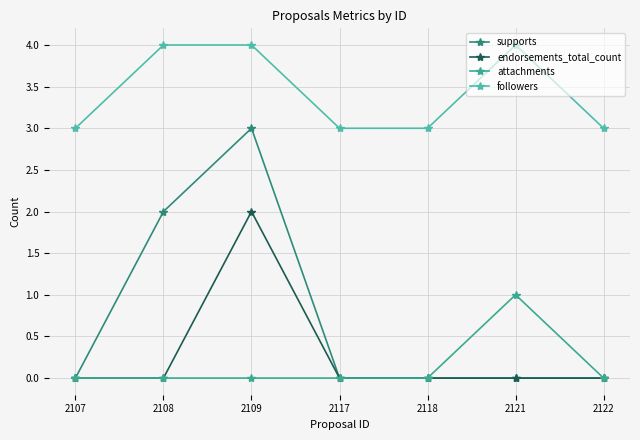

How many series are shown in this chart?

4